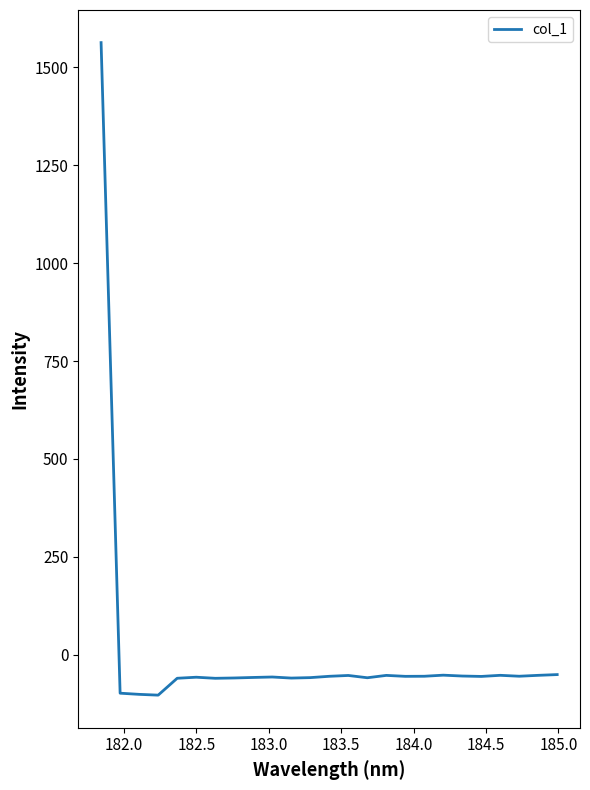

How many negative values are there?

24